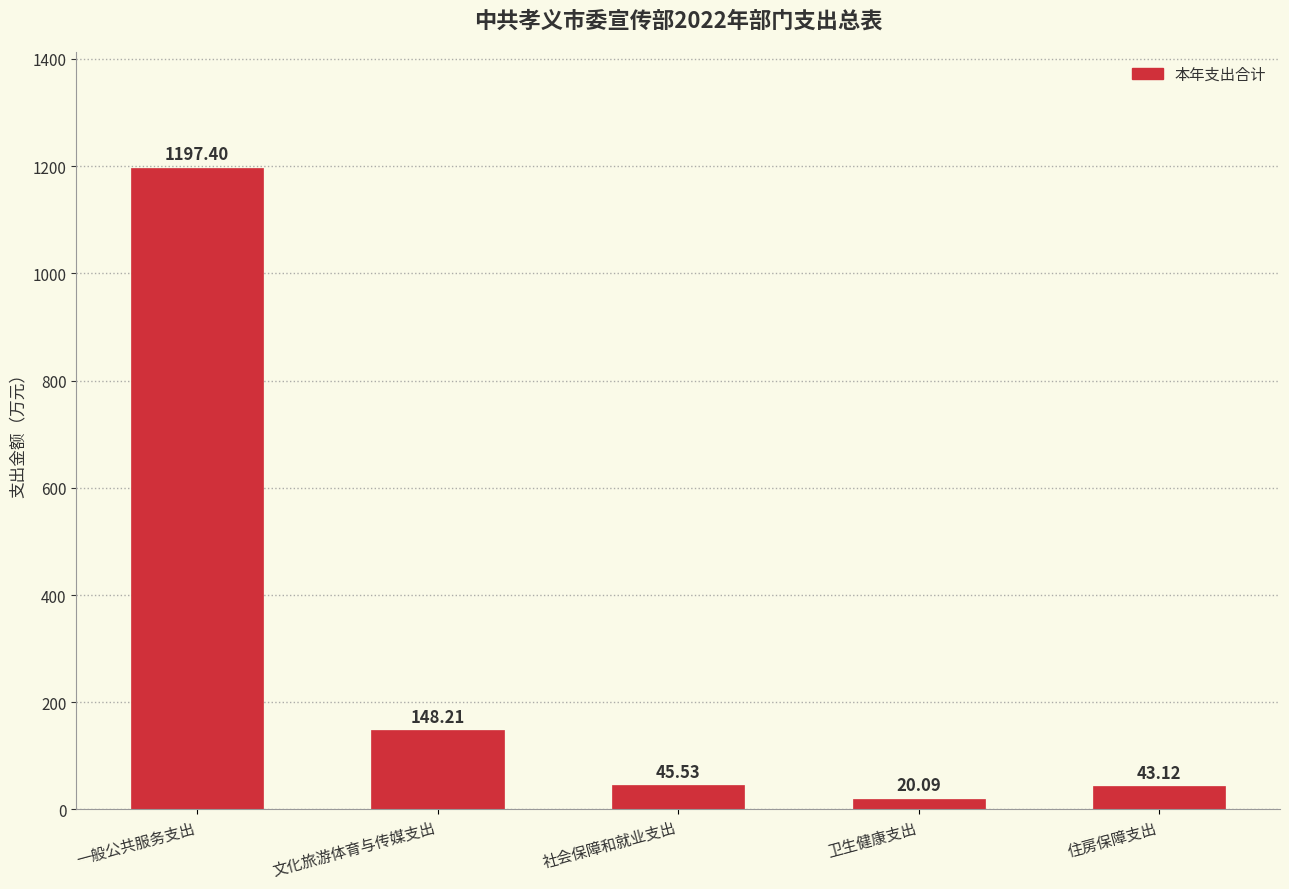

List the labels in order of value, smallest first.

卫生健康支出, 住房保障支出, 社会保障和就业支出, 文化旅游体育与传媒支出, 一般公共服务支出